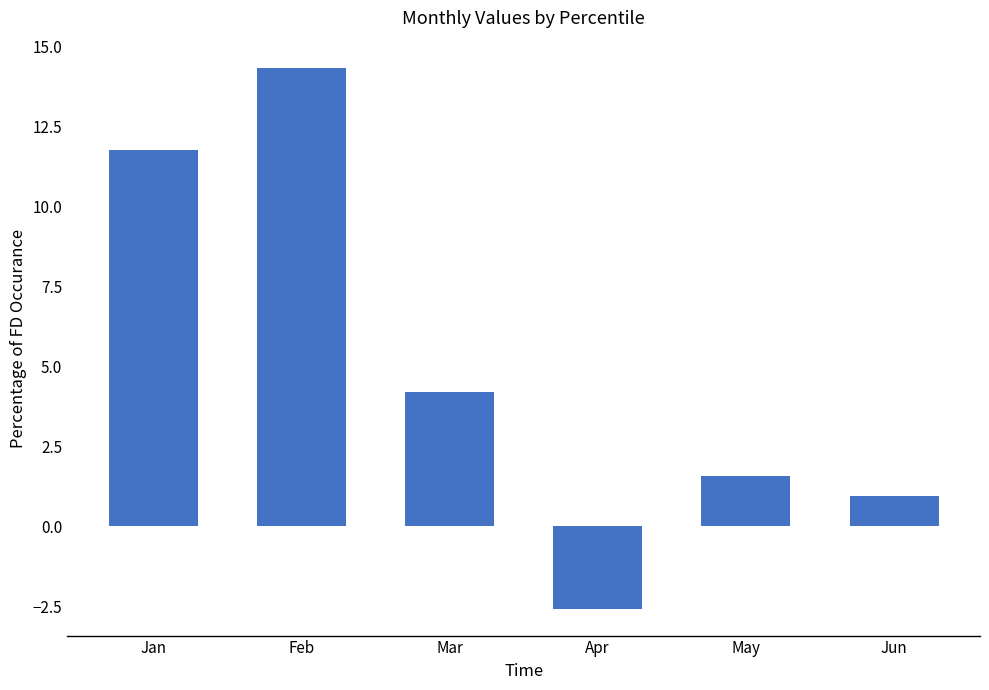

Reading left to right, what are all the values shown in this chart?

Jan=11.8	Feb=14.3	Mar=4.2	Apr=-2.6	May=1.6	Jun=1.0